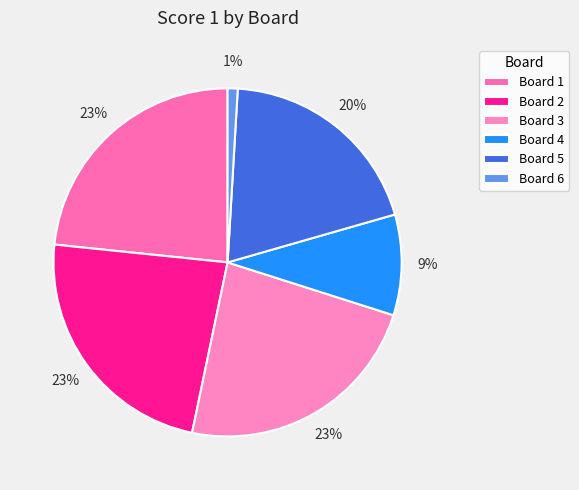

How many slices are in this pie chart?

6